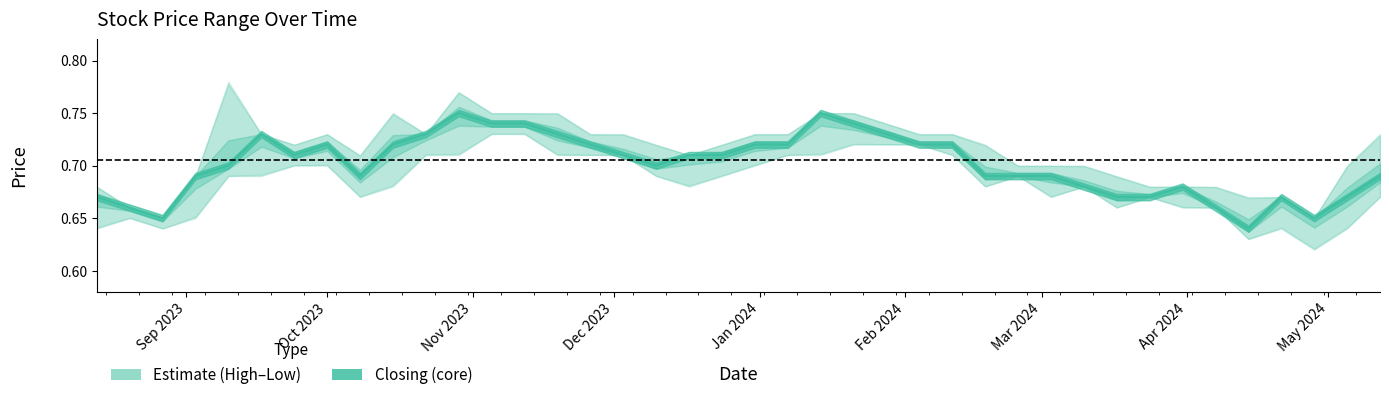

How many interior local valleys does the Low series have?

8